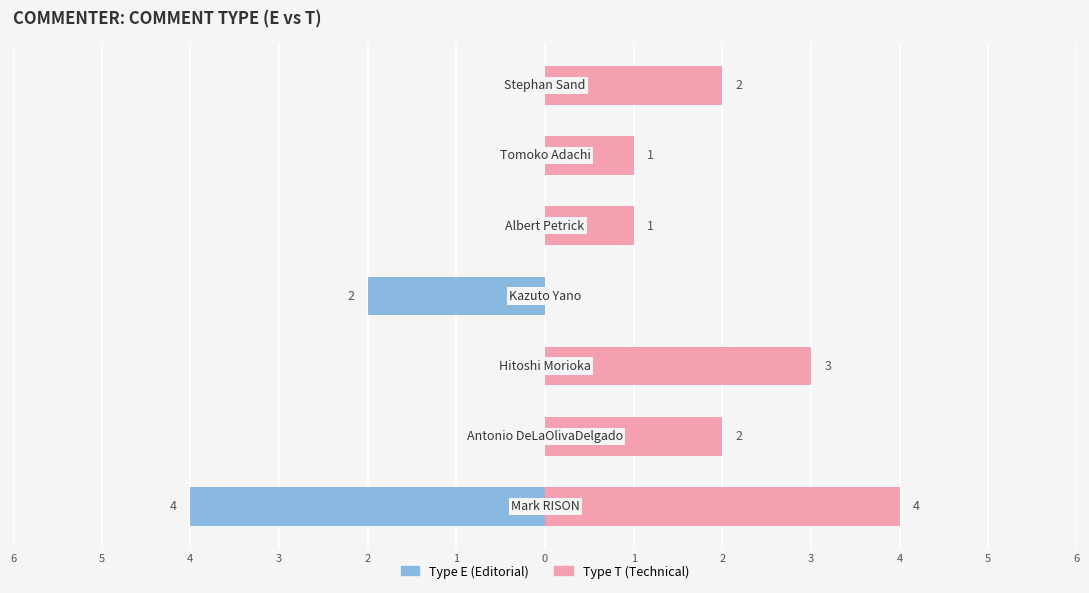

List the series in order of their overall mean, lowest first.

Type E, Type T